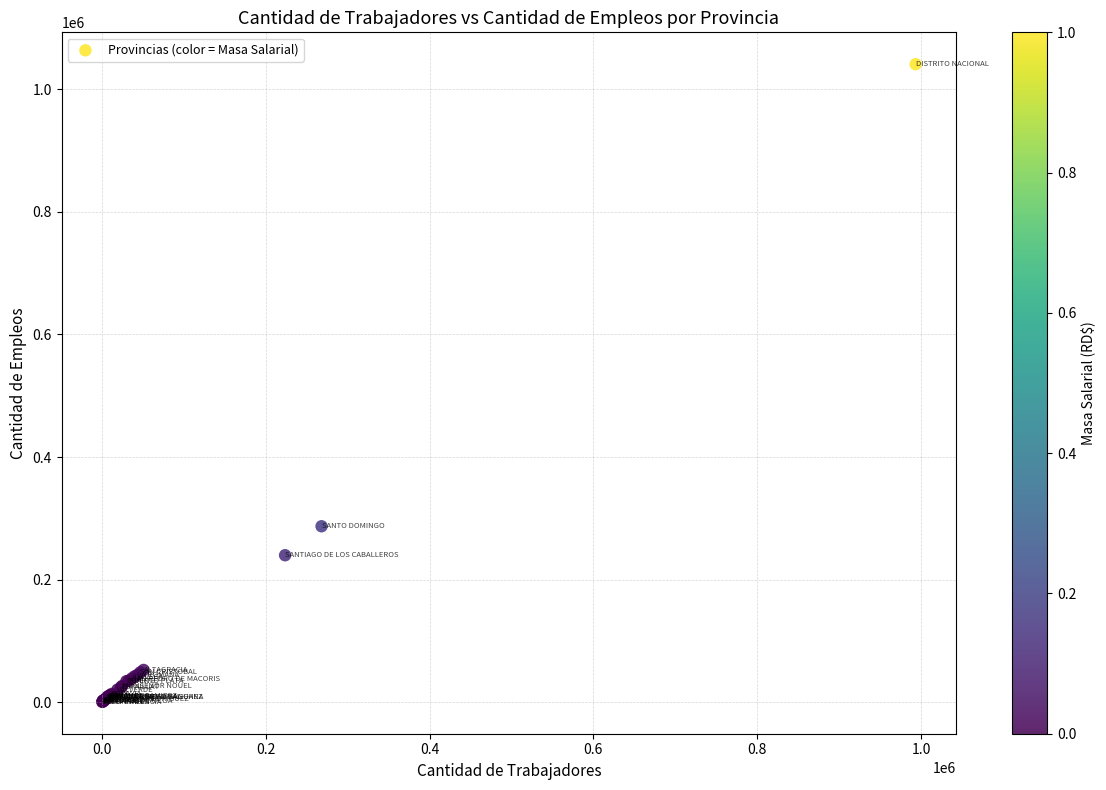

What Y value in the scatter plot is closest to 520815?

287125